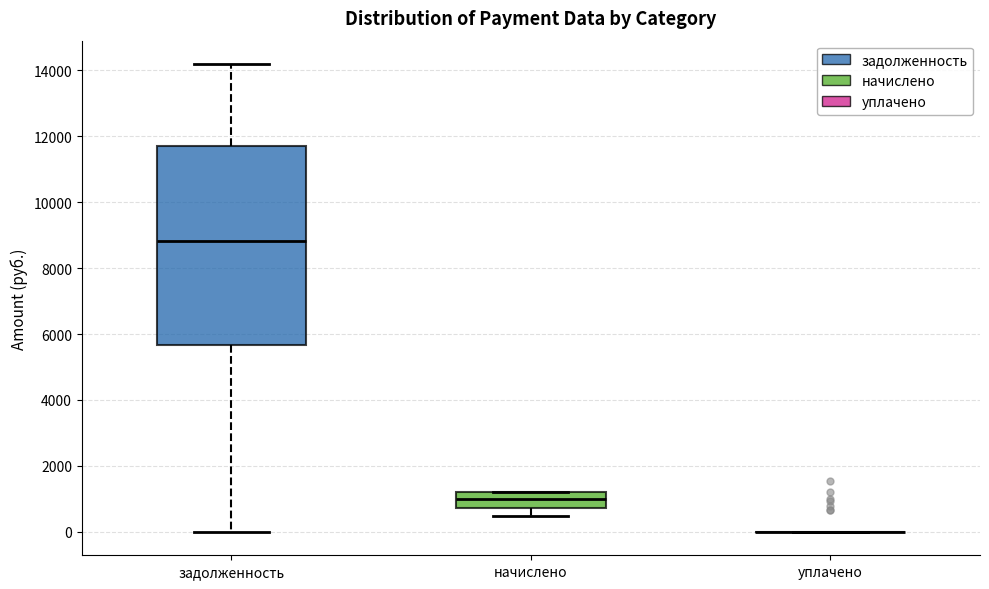

Reading left to right, read every box against the y-axis: the position of its median line, the range the box covers, and the ends of its whiskers. The values are not printed on the chart, so give them approximately, as read against the axis.

задолженность: median 8800, box 5600 to 11600, whiskers 0 to 14200
начислено: median 1000, box 800 to 1200, whiskers 400 to 1200
уплачено: box collapsed to a line at 0, whiskers 0 to 0